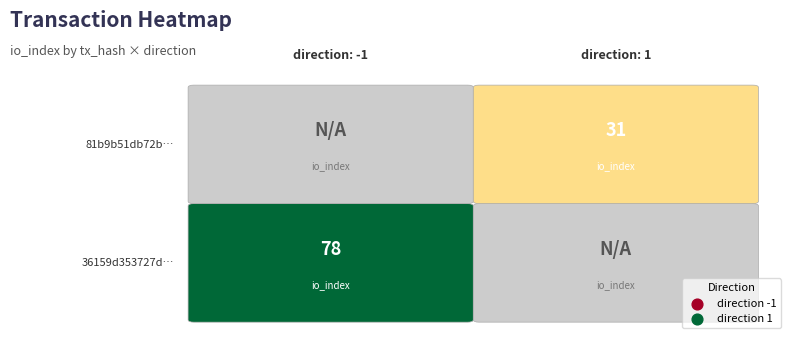

Which has a higher value, direction or io_index?

io_index